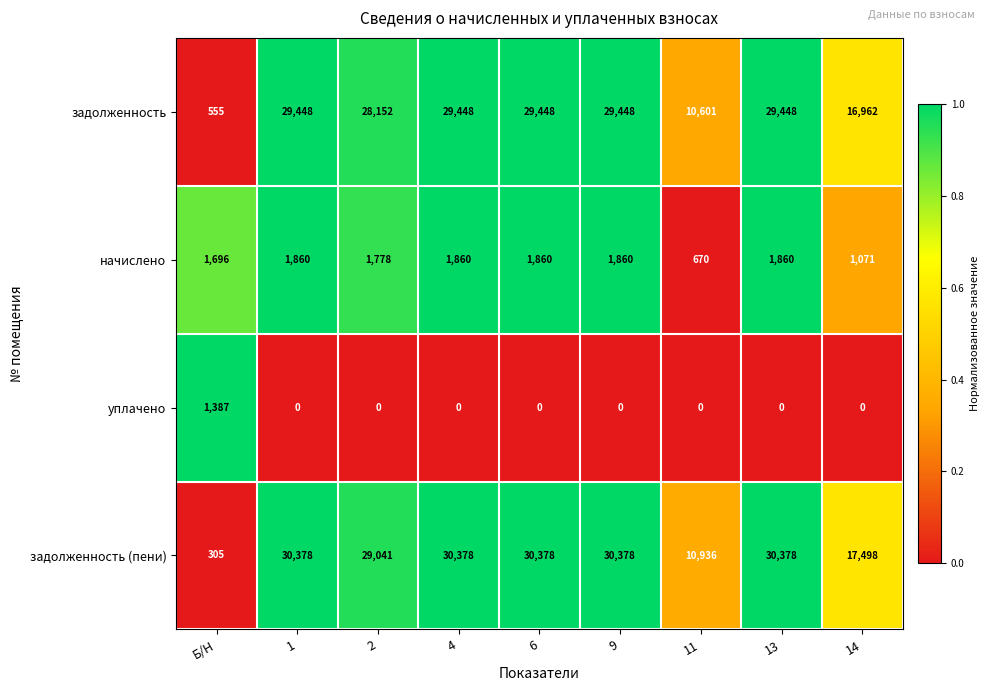

What is the total value across all series at 11?

22207